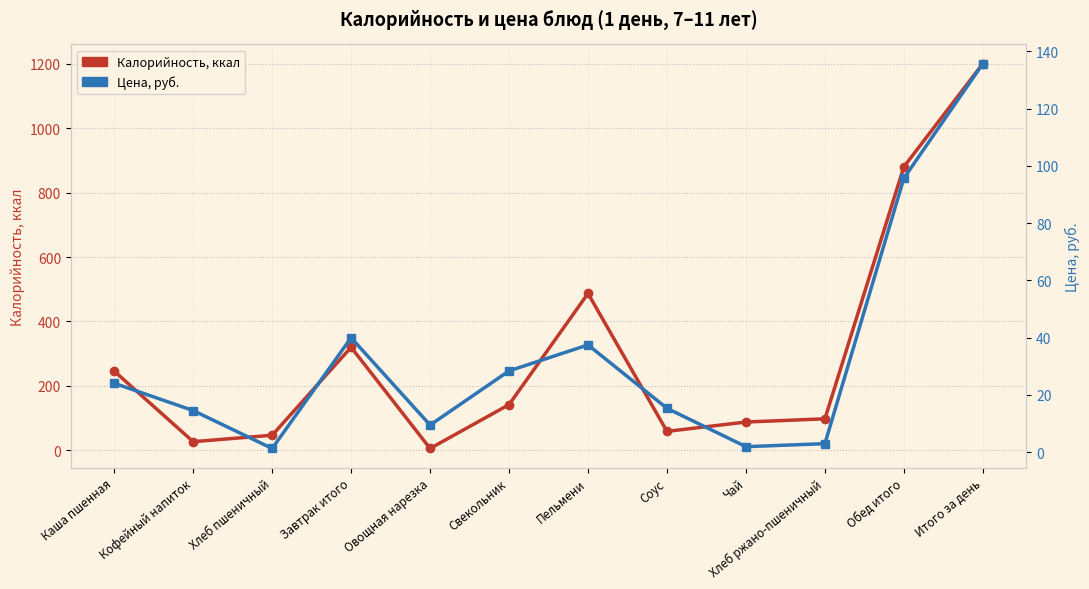

List the series in order of their peak value, lowest first.

Цена, руб., Калорийность, ккал